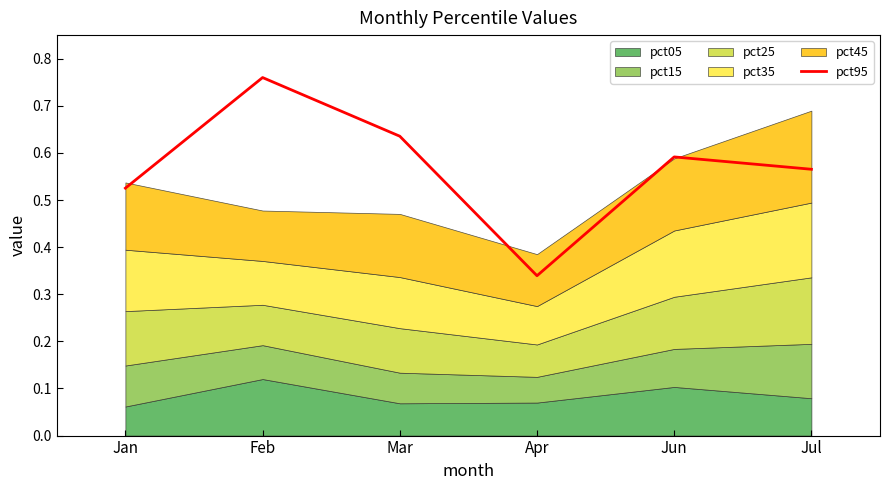

What position from the left is Feb?

2